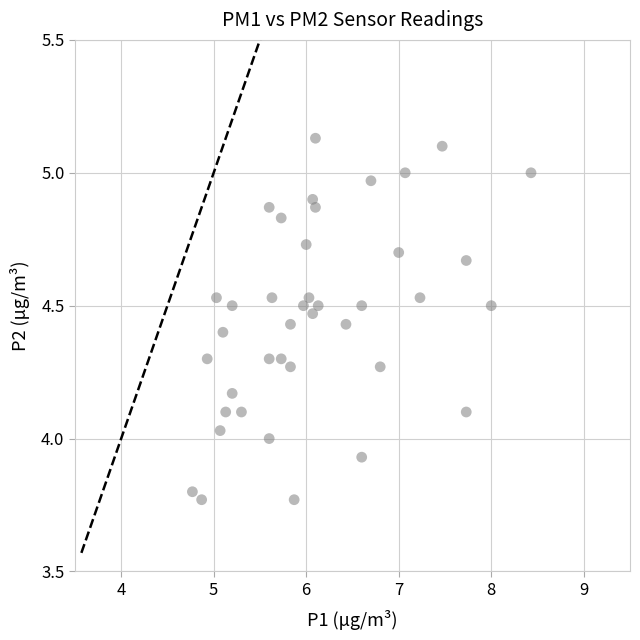

What is the range of Y values (max minus min)?

1.4